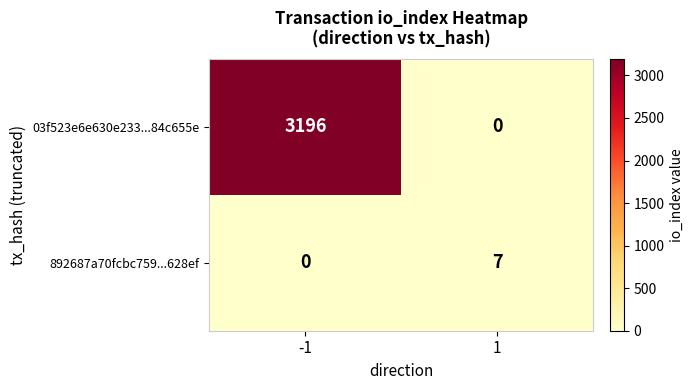

The value of 03f523e6e630e233...84c655e at 1 is 0. True or false?

True